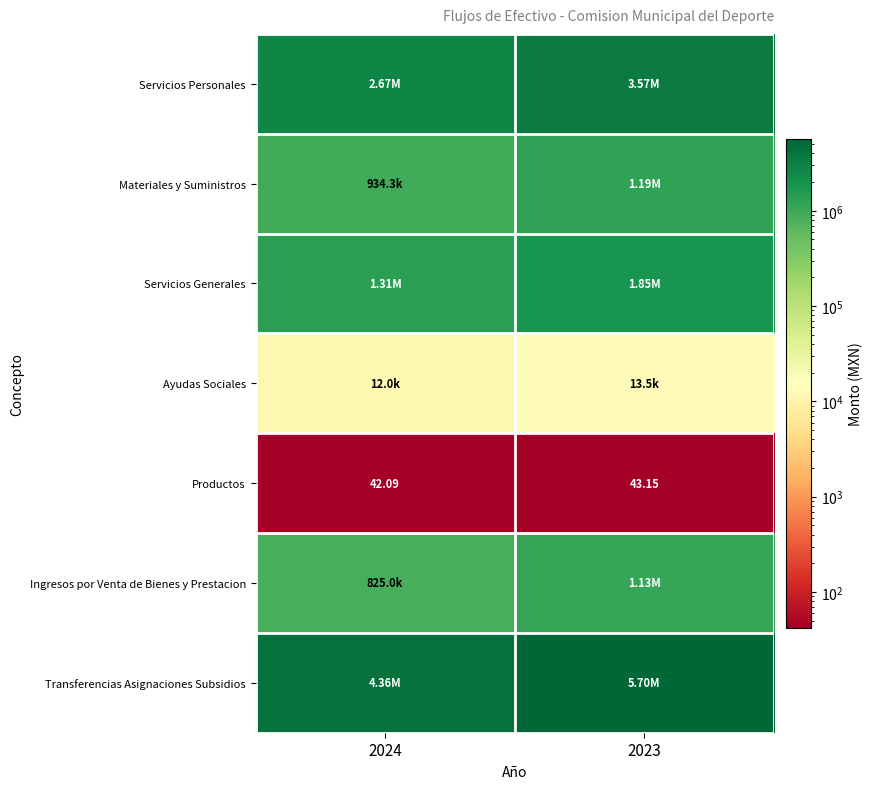

Is the value of Ayudas Sociales at 2023 greater than the value of Productos at 2023?

Yes